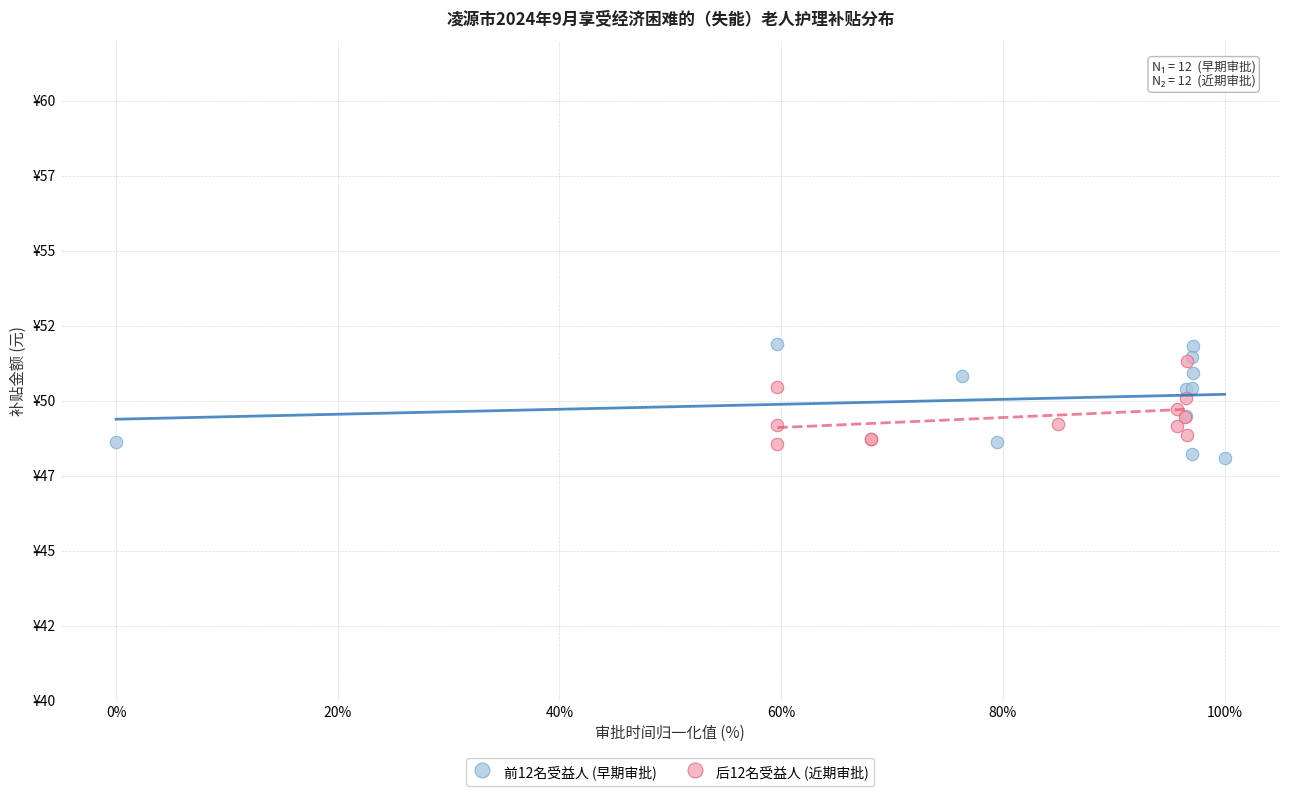

Which series reaches the maximum Y coordinate?

前12名受益人 (早期审批)